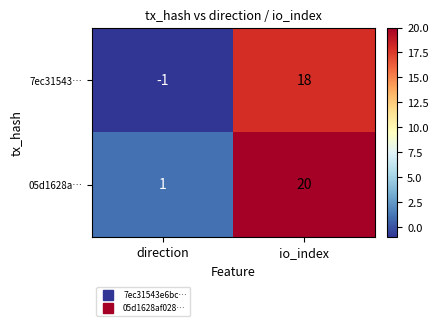

Which series has the largest total across all categories?

05d1628a…